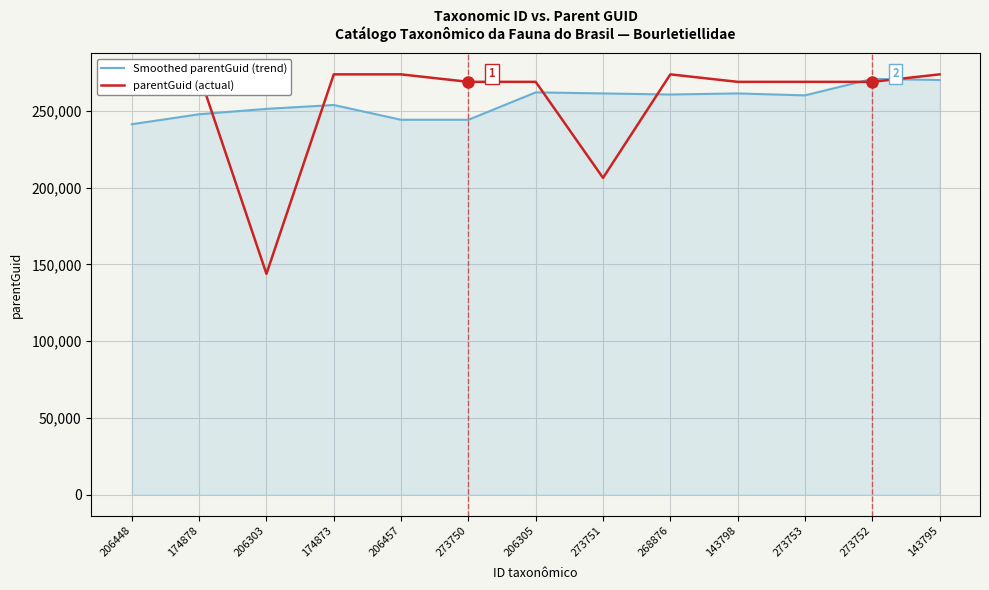

What is the highest value of the Smoothed parentGuid (trend) series?

270827